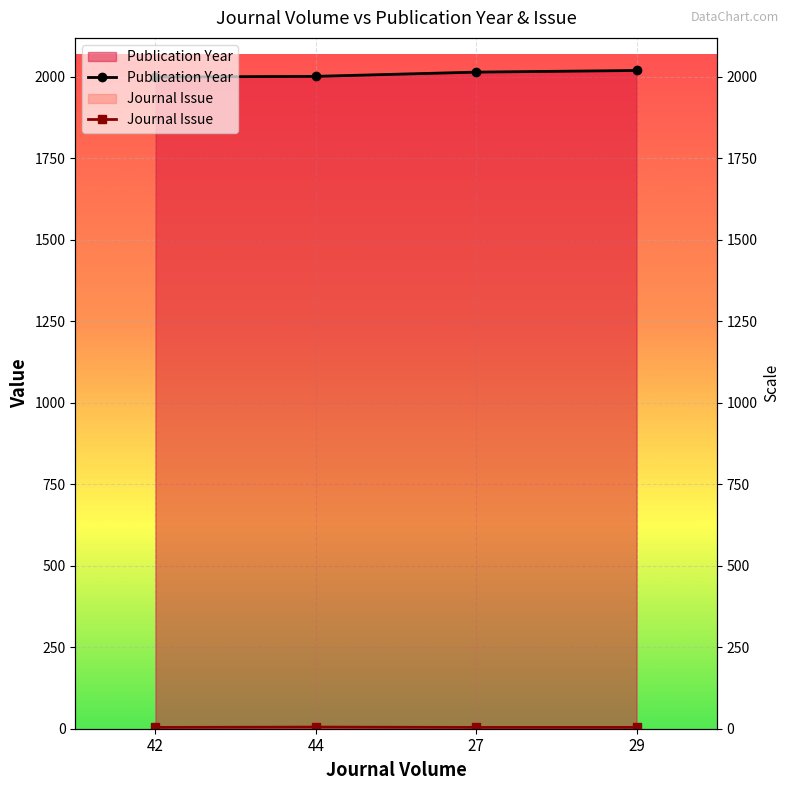

True or false: Journal Issue has more than 1 interior local peaks.

False